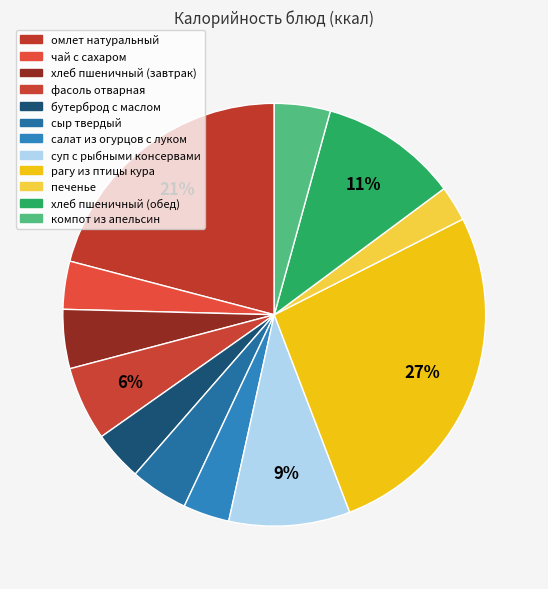

To the nearest percent, what is the difference between the largest and smallest slice percentages?

24%